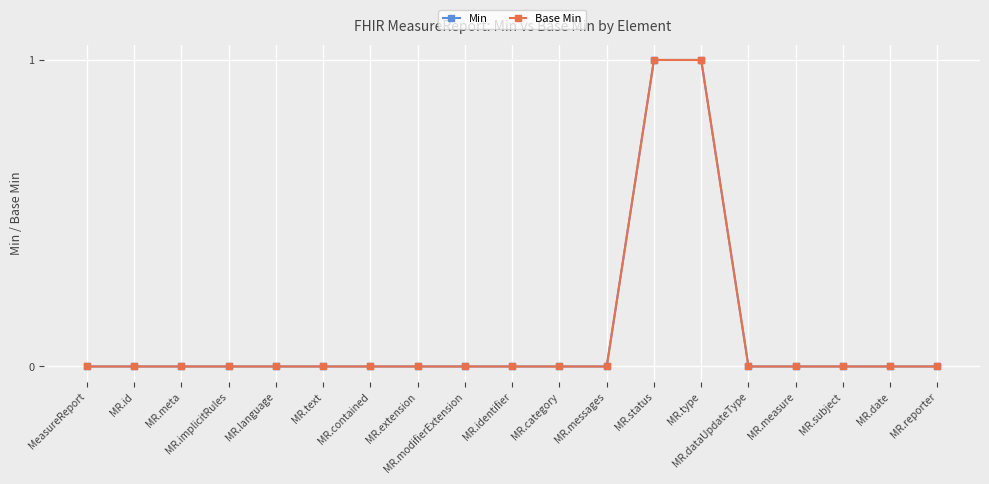

The Min series shows 2 at MR.status. True or false?

False